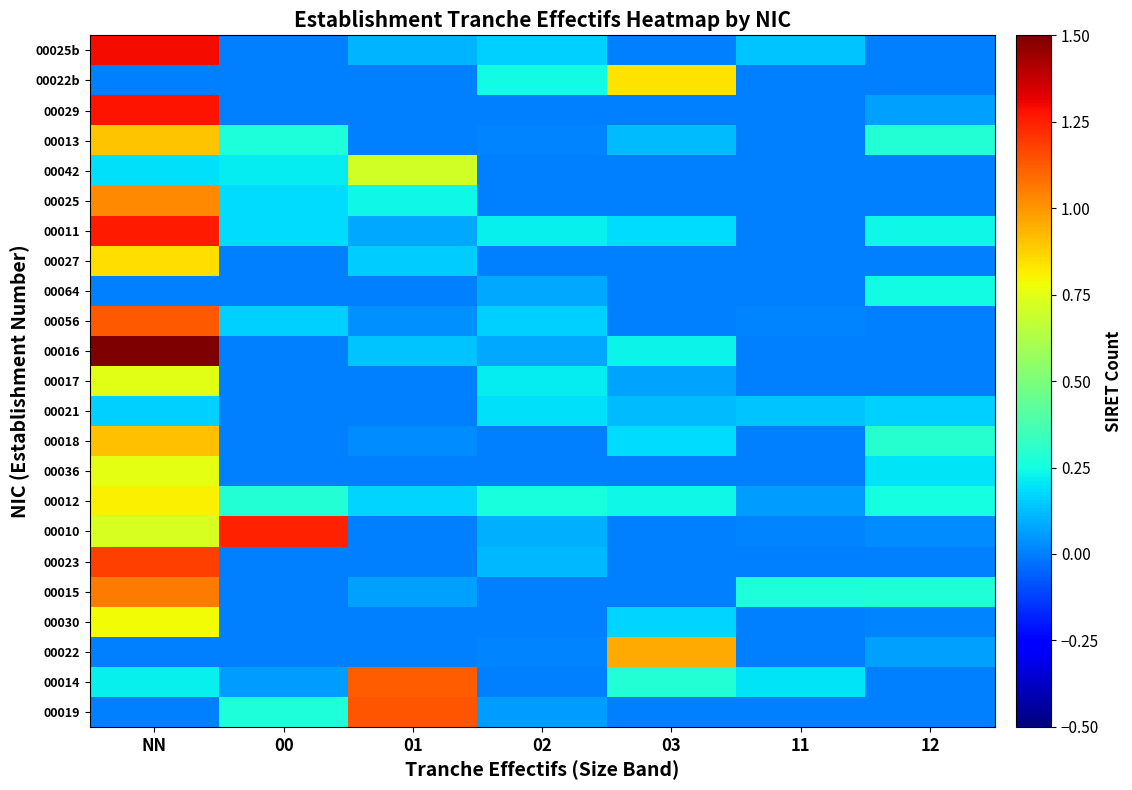

What is the maximum value shown in the chart?

1.9